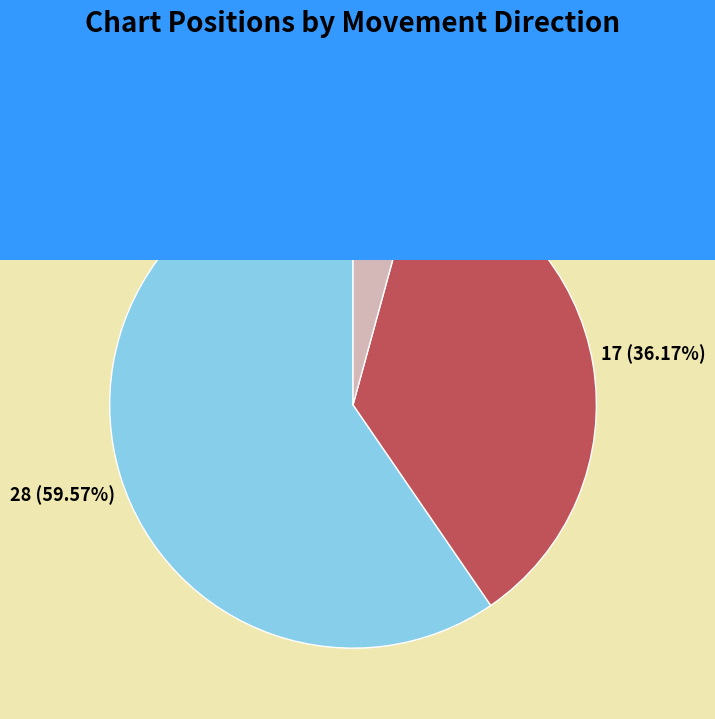

How many slices are in this pie chart?

3